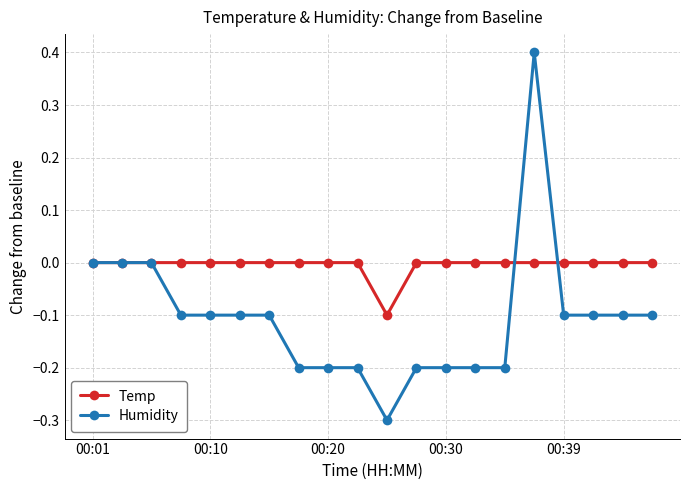

What is the smallest value displayed?

-0.3